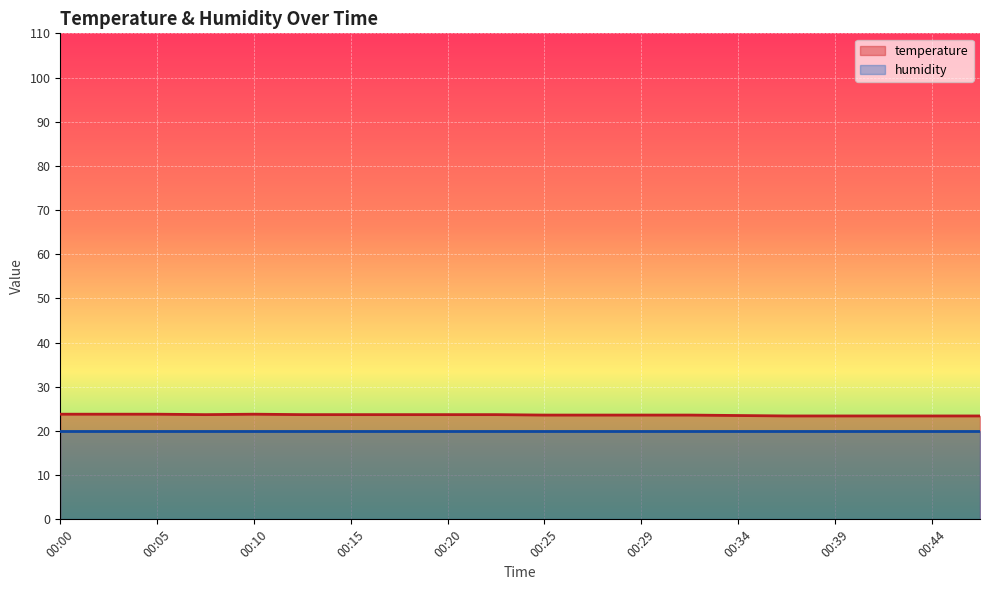

How many interior local valleys (lower than both neighbors) does the data have?

1